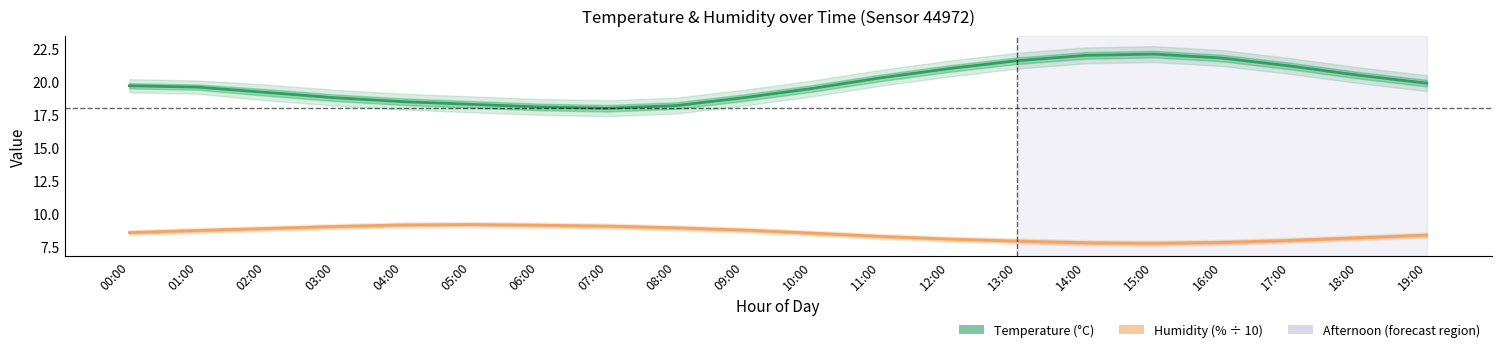

Is this an area chart (filled region under the line)?

No